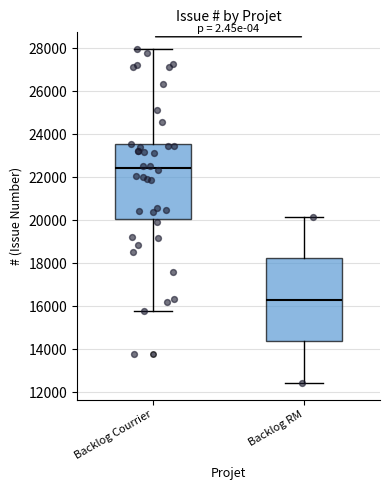

Reading left to right, transcribe this box plot: for each box, give where its median line is, the range the box spans, and where its two whiskers end, as read against the y-axis. The values are not printed on the chart, so give them approximately, as read against the axis.

Backlog Courrier: median 22400, box 20000 to 23600, whiskers 15800 to 28000
Backlog RM: median 16400, box 14400 to 18200, whiskers 12400 to 20200